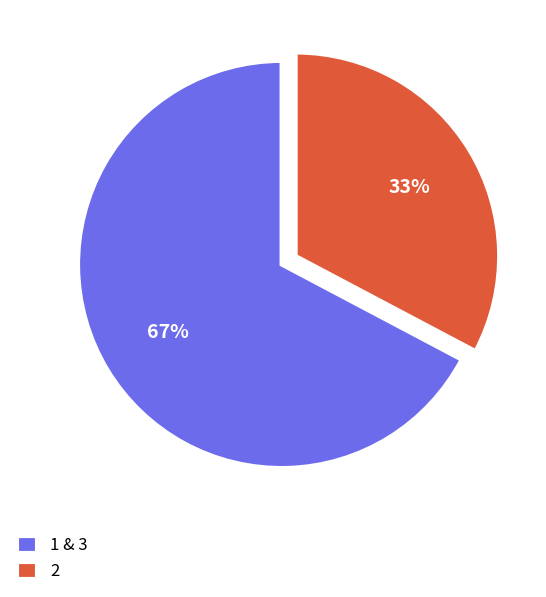

What percentage is the 1 & 3 slice, to the nearest percent?

67%